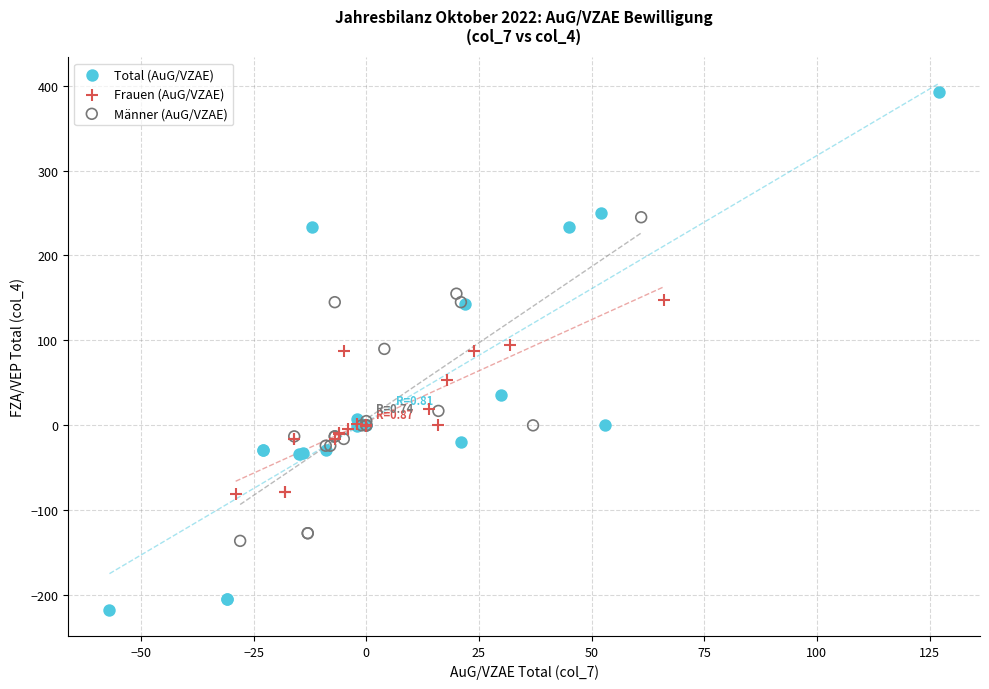

Which series has the largest Y range (max minus min)?

Total (AuG/VZAE)